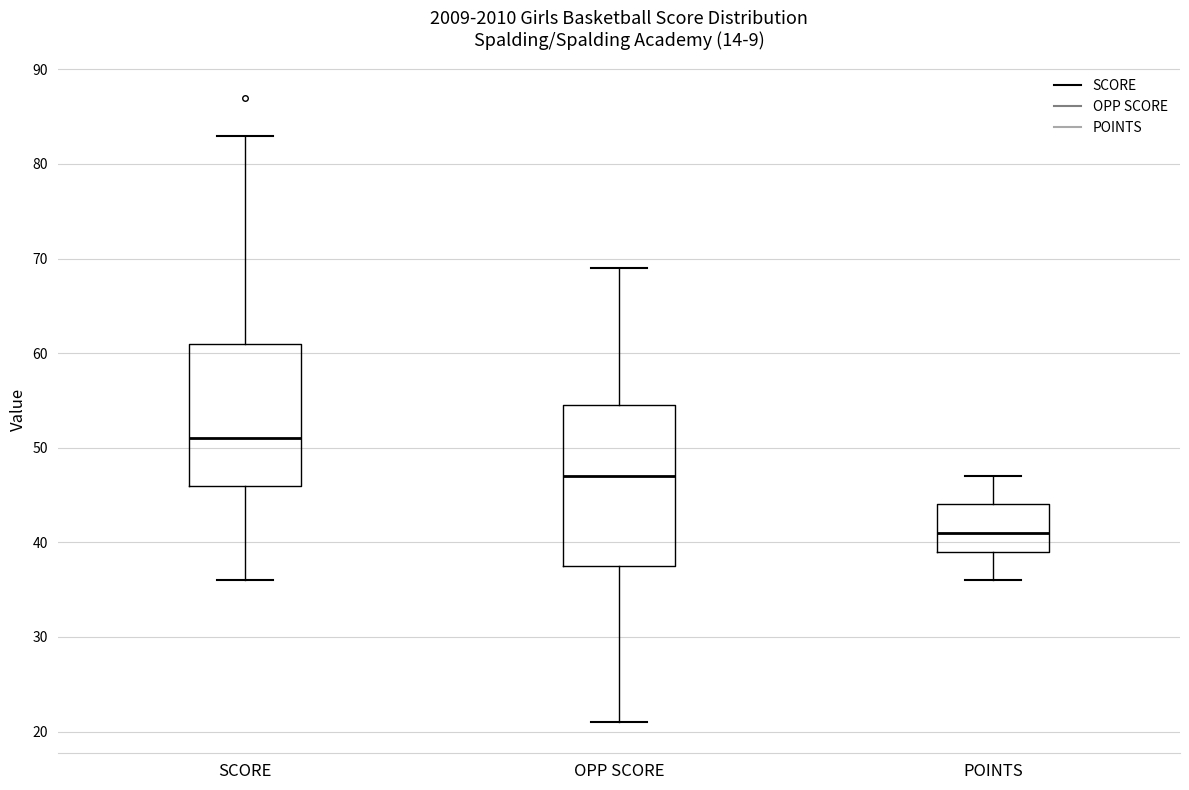

Comparing the boxes themselves (not the whiskers), which one is the tallest?

OPP SCORE